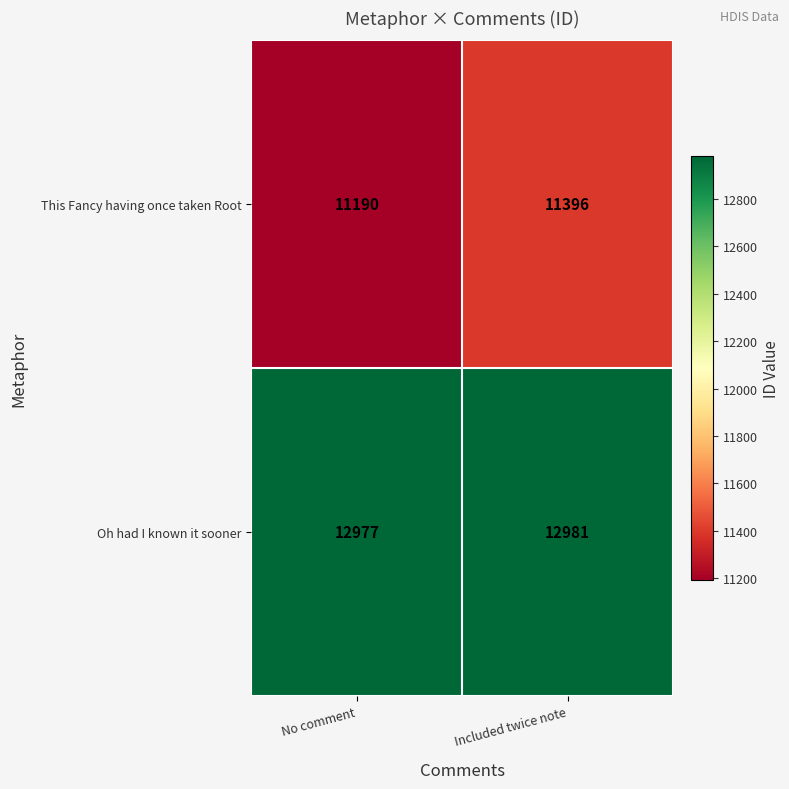

What is the sum of all Oh had I known it sooner values?

25958